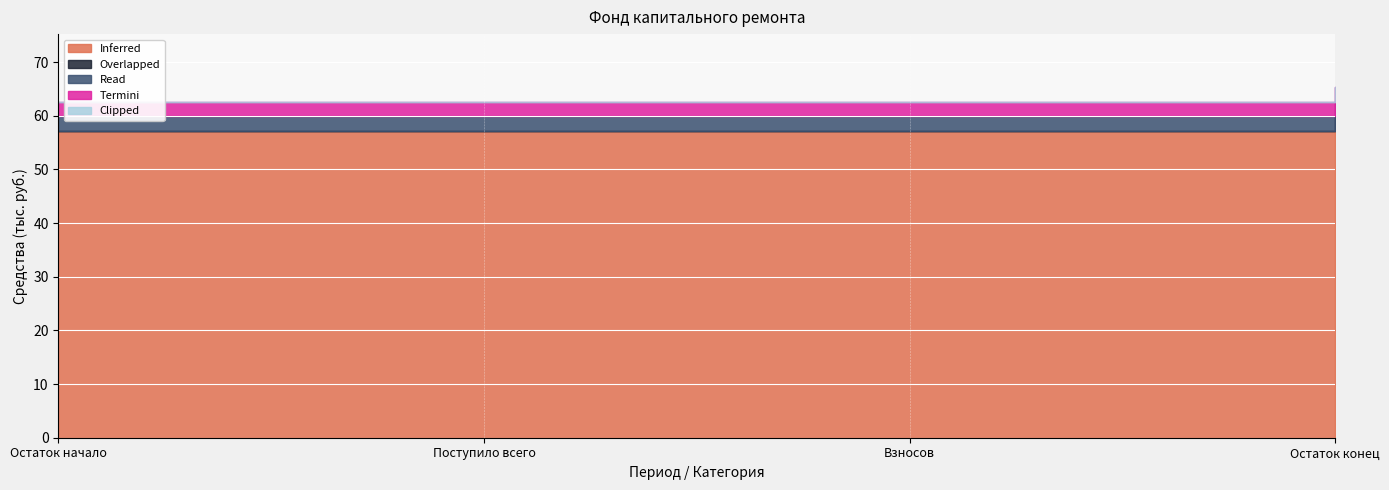

What is the label of the 2nd point from the right?

Взносов